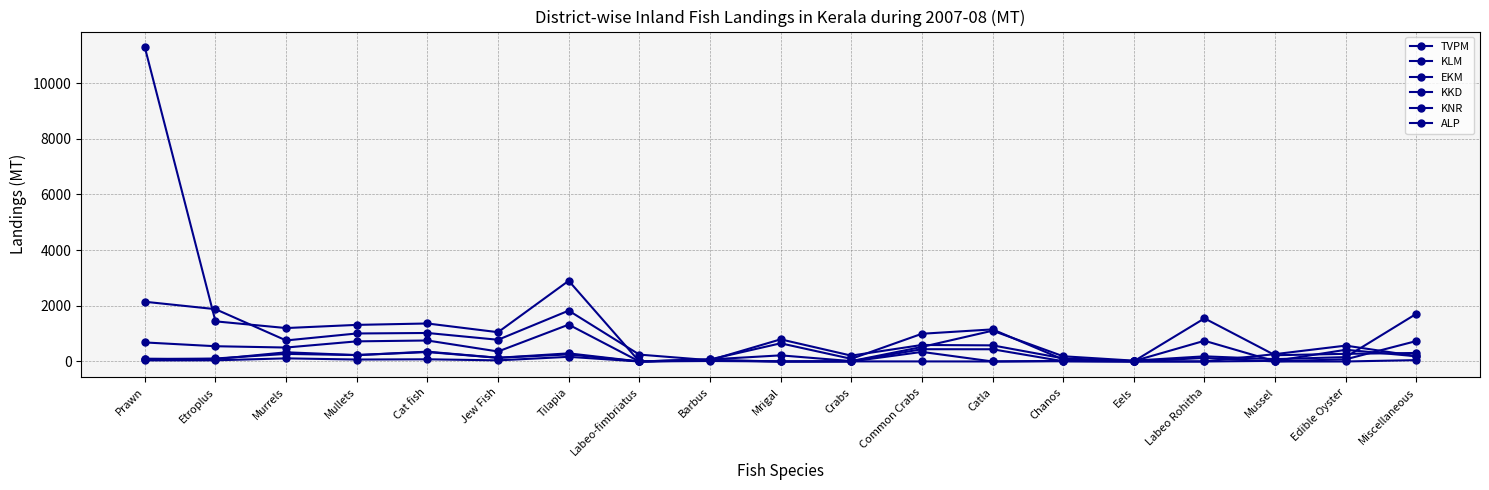

True or false: KKD and ALP cross at least once.

True